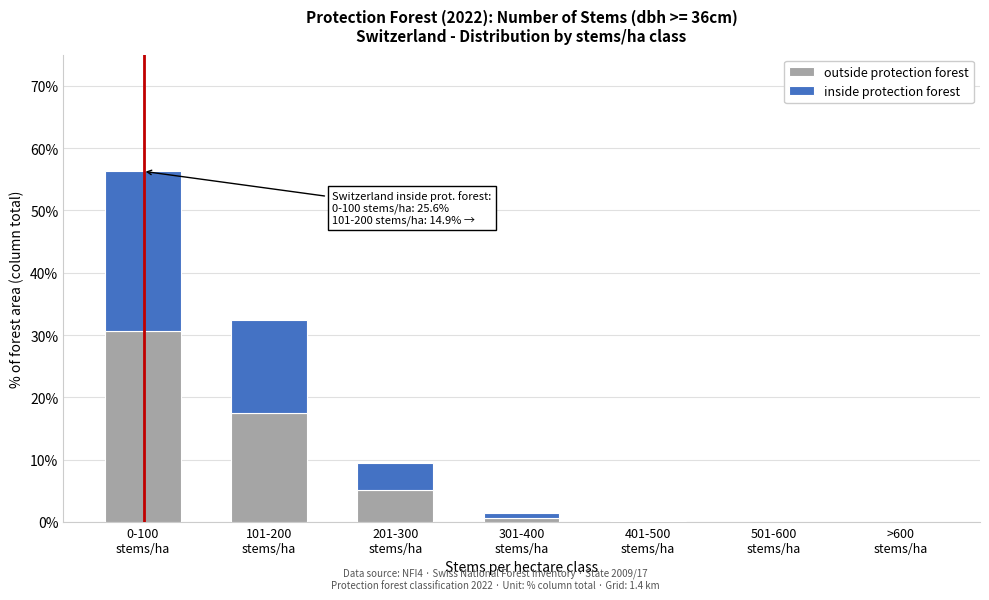

What is the highest value of the outside protection forest series?

30.7